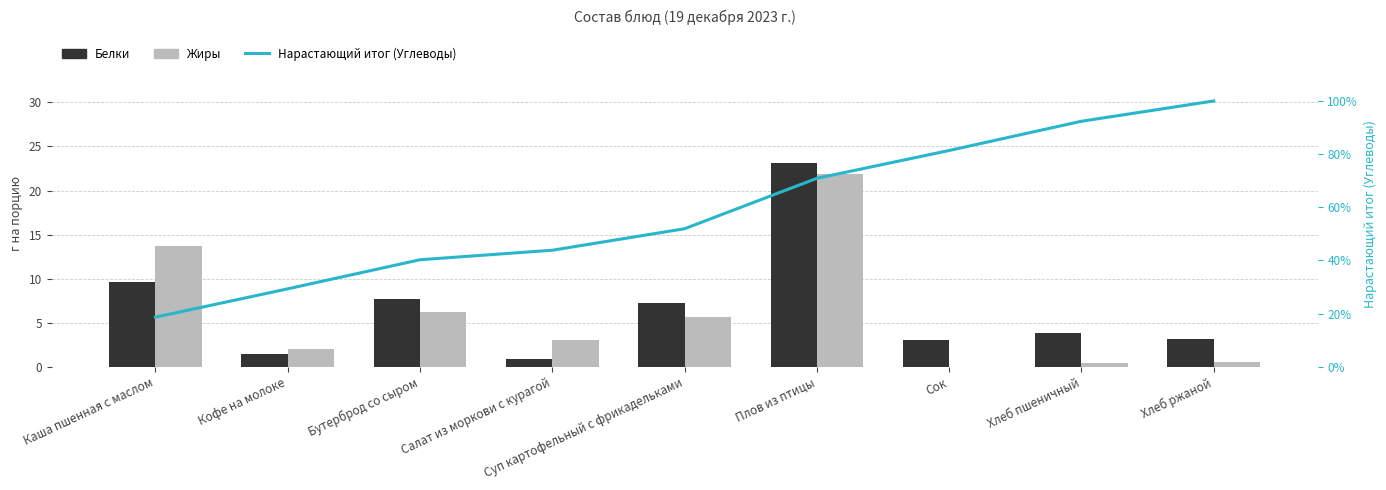

Count the number of categories in the chart.

9